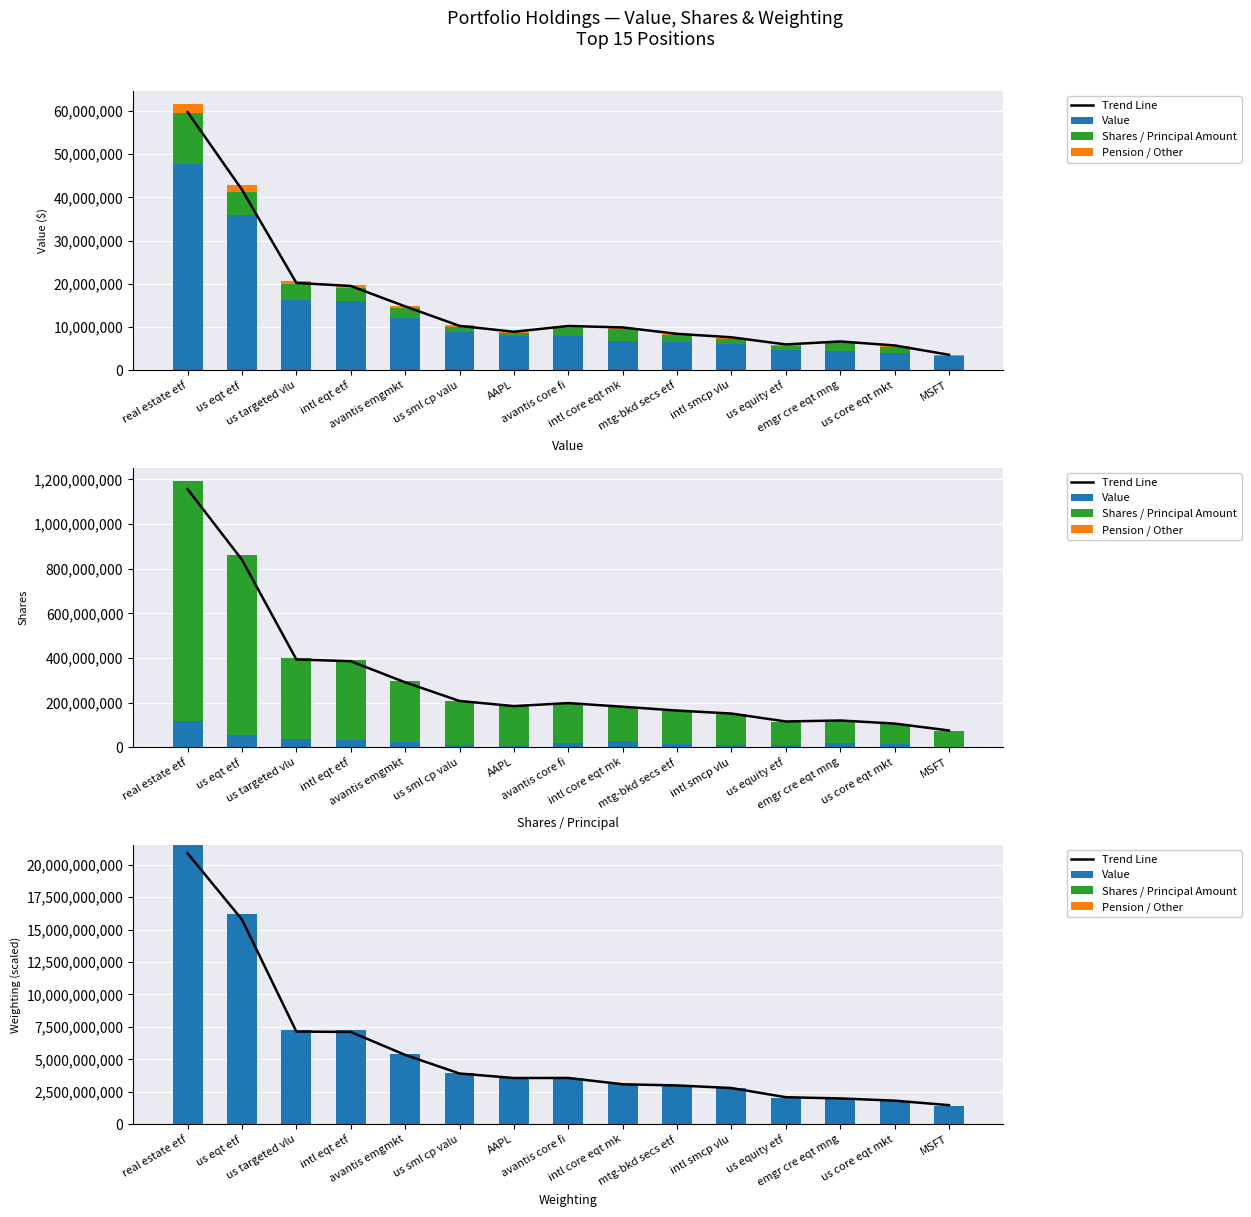

Which series has the largest range (max minus min)?

Value